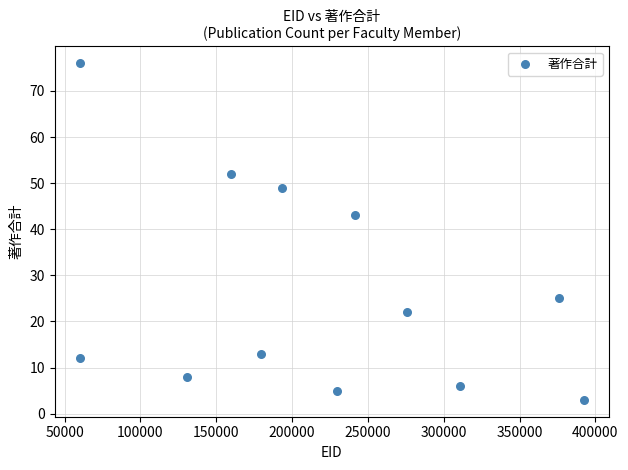

What Y value in the scatter plot is closest to 39?

43